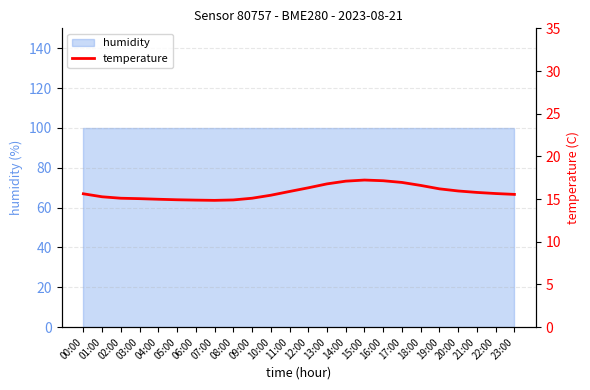

Is it true that the value at 20:00 is 15.9?

True